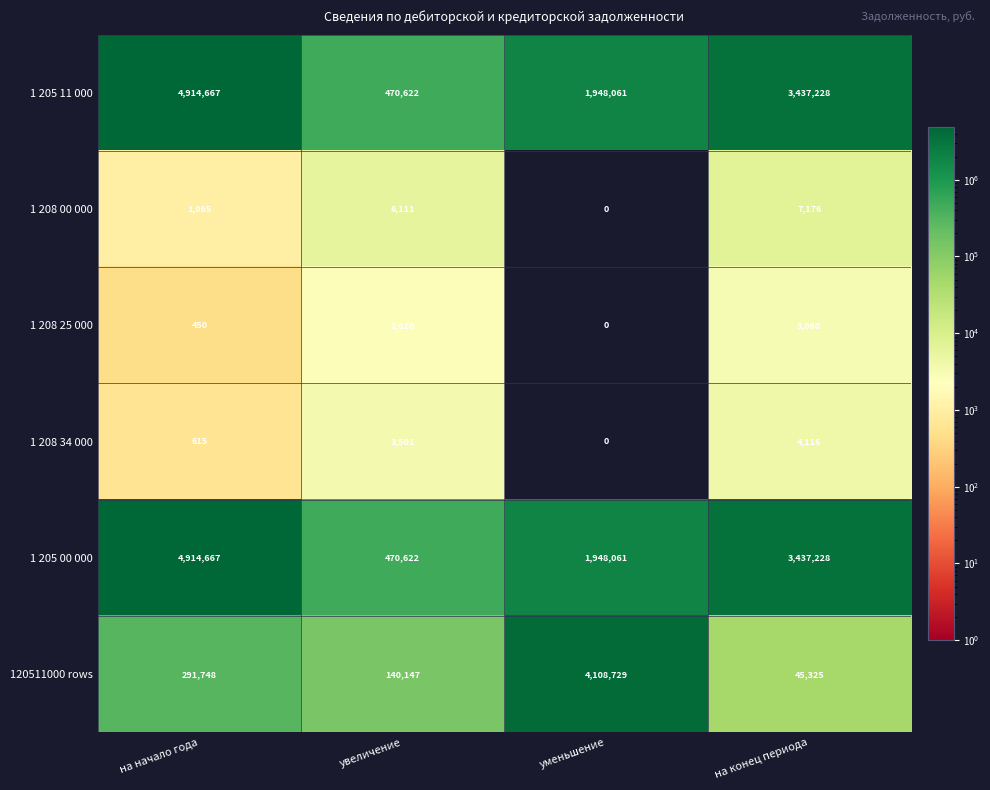

What is the difference between the maximum and minimum values in the 1 208 34 000 series?

4116